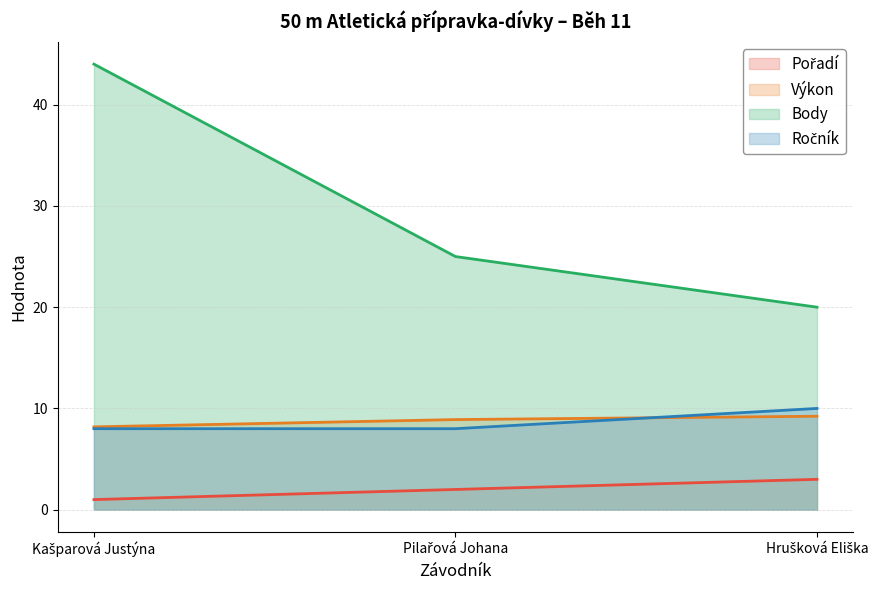

Is it true that Body equals 72.4 at Kašparová Justýna?

False